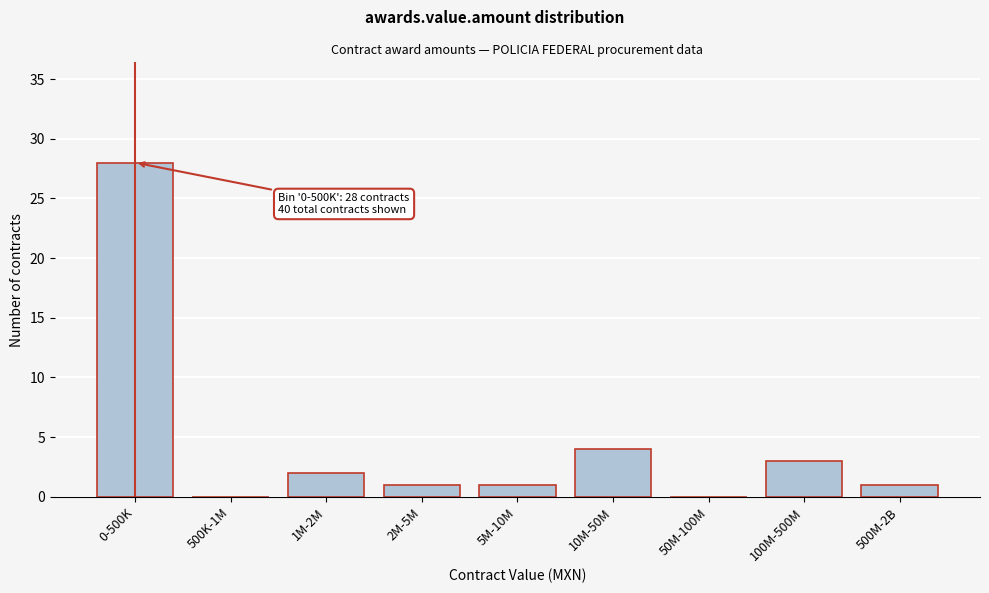

Reading right to left, transcribe all the data shown in this chart.

500M-2B=1	100M-500M=3	50M-100M=0	10M-50M=4	5M-10M=1	2M-5M=1	1M-2M=2	500K-1M=0	0-500K=28